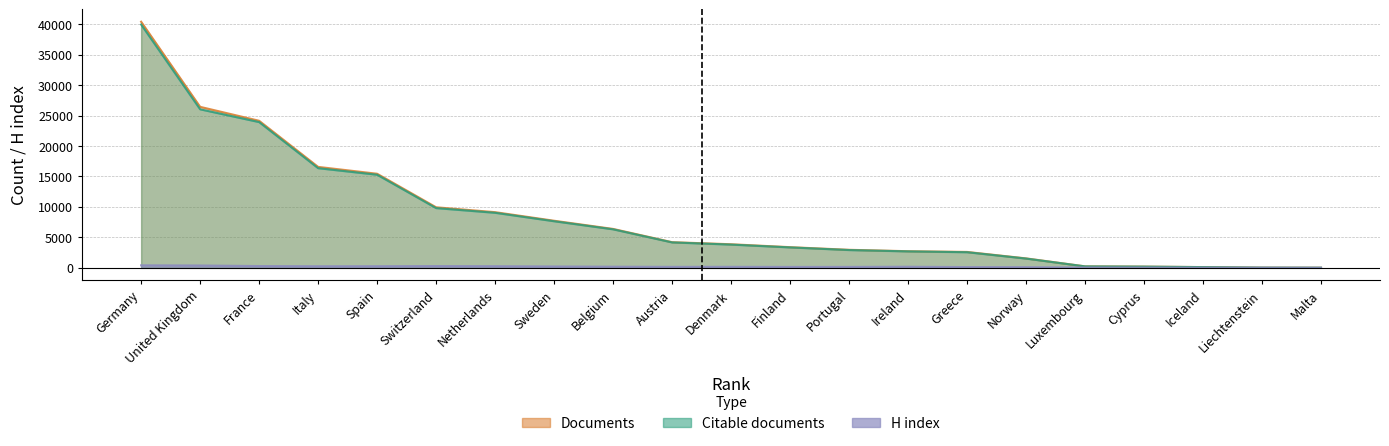

At how many categories does at least one series exceed 28254?

1